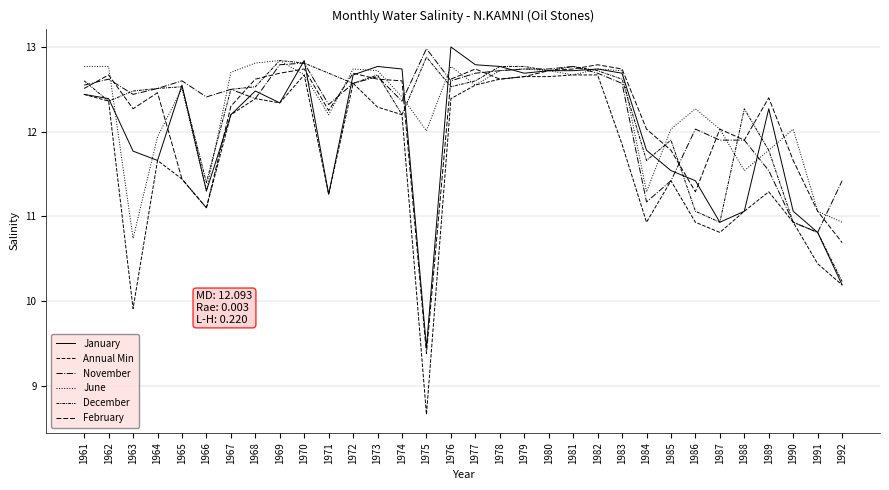

Reading right to left, transcribe all the data shown in this chart.

January: 1992=10.2	1991=10.8	1990=11.1	1989=12.3	1988=11.1	1987=10.9	1986=11.4	1985=11.5	1984=11.8	1983=12.7	1982=12.7	1981=12.7	1980=12.7	1979=12.7	1978=12.8	1977=12.8	1976=13.0	1975=9.4	1974=12.7	1973=12.8	1972=12.7	1971=11.3	1970=12.8	1969=12.3	1968=12.5	1967=12.2	1966=11.3	1965=12.6	1964=11.7	1963=11.8	1962=12.4	1961=12.4
Annual Min: 1992=10.2	1991=10.4	1990=10.9	1989=11.3	1988=11.1	1987=10.8	1986=10.9	1985=11.4	1984=10.9	1983=11.8	1982=12.7	1981=12.7	1980=12.7	1979=12.7	1978=12.6	1977=12.6	1976=12.4	1975=8.7	1974=12.2	1973=12.3	1972=12.6	1971=11.3	1970=12.7	1969=12.3	1968=12.4	1967=12.2	1966=11.1	1965=11.4	1964=11.7	1963=9.9	1962=12.4	1961=12.4
November: 1992=11.4	1991=10.8	1990=10.9	1989=11.5	1988=11.9	1987=11.9	1986=12.0	1985=11.4	1984=11.2	1983=12.6	1982=12.7	1981=12.8	1980=12.7	1979=12.7	1978=12.7	1977=12.7	1976=12.6	1975=13.0	1974=12.4	1973=12.7	1972=12.6	1971=12.3	1970=12.8	1969=12.8	1968=12.4	1967=12.5	1966=12.4	1965=12.6	1964=12.5	1963=12.4	1962=12.6	1961=12.6
June: 1992=10.9	1991=11.1	1990=12.0	1989=11.8	1988=11.5	1987=12.0	1986=12.3	1985=12.0	1984=11.3	1983=12.7	1982=12.7	1981=12.7	1980=12.7	1979=12.7	1978=12.7	1977=12.6	1976=12.8	1975=12.0	1974=12.4	1973=12.7	1972=12.7	1971=12.2	1970=12.7	1969=12.8	1968=12.8	1967=12.7	1966=11.3	1965=12.5	1964=11.9	1963=10.7	1962=12.8	1961=12.8
December: 1992=10.2	1991=10.8	1990=10.9	1989=11.8	1988=12.3	1987=10.9	1986=11.1	1985=11.9	1984=11.7	1983=12.6	1982=12.7	1981=12.8	1980=12.7	1979=12.8	1978=12.8	1977=12.6	1976=12.5	1975=12.9	1974=12.2	1973=12.7	1972=12.6	1971=12.7	1970=12.8	1969=12.8	1968=12.5	1967=12.5	1966=11.4	1965=12.5	1964=12.5	1963=12.5	1962=12.4	1961=12.6
February: 1992=10.7	1991=11.1	1990=11.7	1989=12.4	1988=11.9	1987=12.0	1986=11.3	1985=11.8	1984=12.0	1983=12.7	1982=12.8	1981=12.7	1980=12.7	1979=12.7	1978=12.6	1977=12.7	1976=12.6	1975=9.4	1974=12.6	1973=12.6	1972=12.7	1971=12.2	1970=12.7	1969=12.7	1968=12.6	1967=12.3	1966=11.1	1965=11.4	1964=12.5	1963=12.3	1962=12.7	1961=12.5